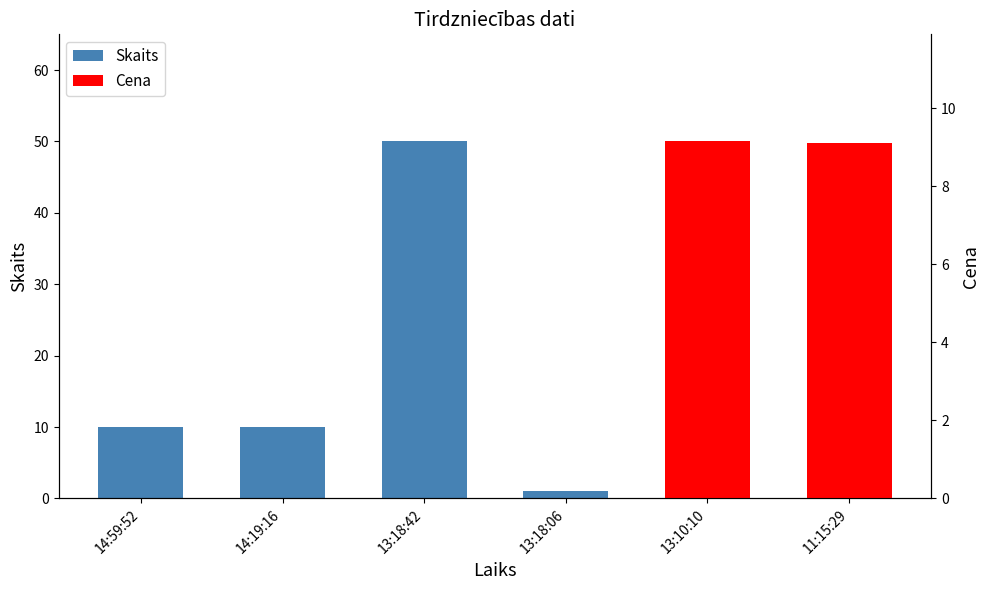

At which label does Skaits reach its minimum?

13:18:06